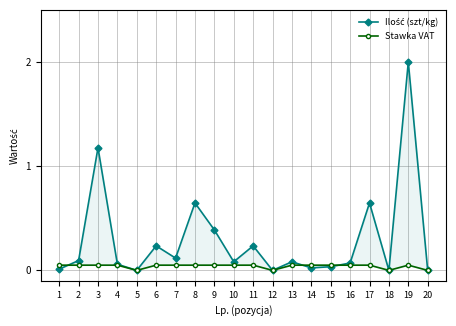

True or false: Ilość (szt/kg) has more than 1 interior local peaks.

True